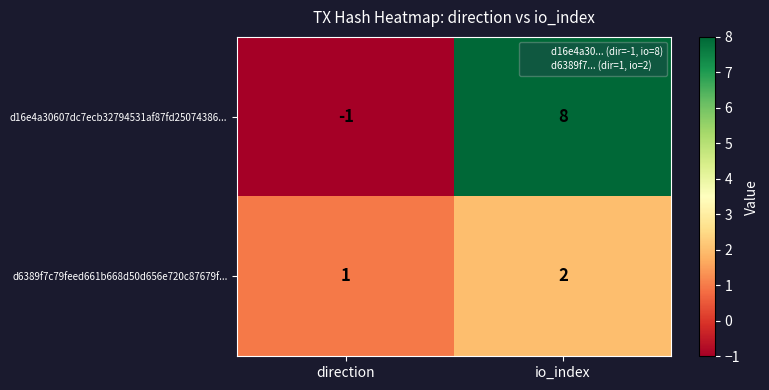

What is the sum of all d6389f7c79feed661b668d50d656e720c87679f... values?

3